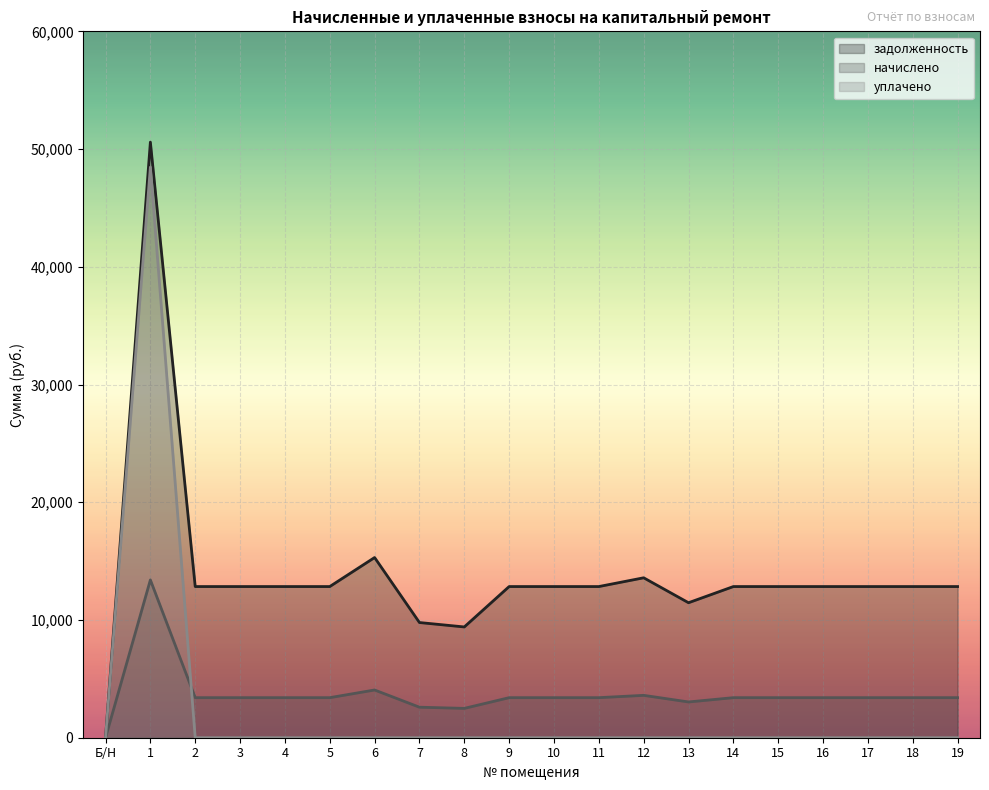

True or false: задолженность and начислено intersect in this chart.

False